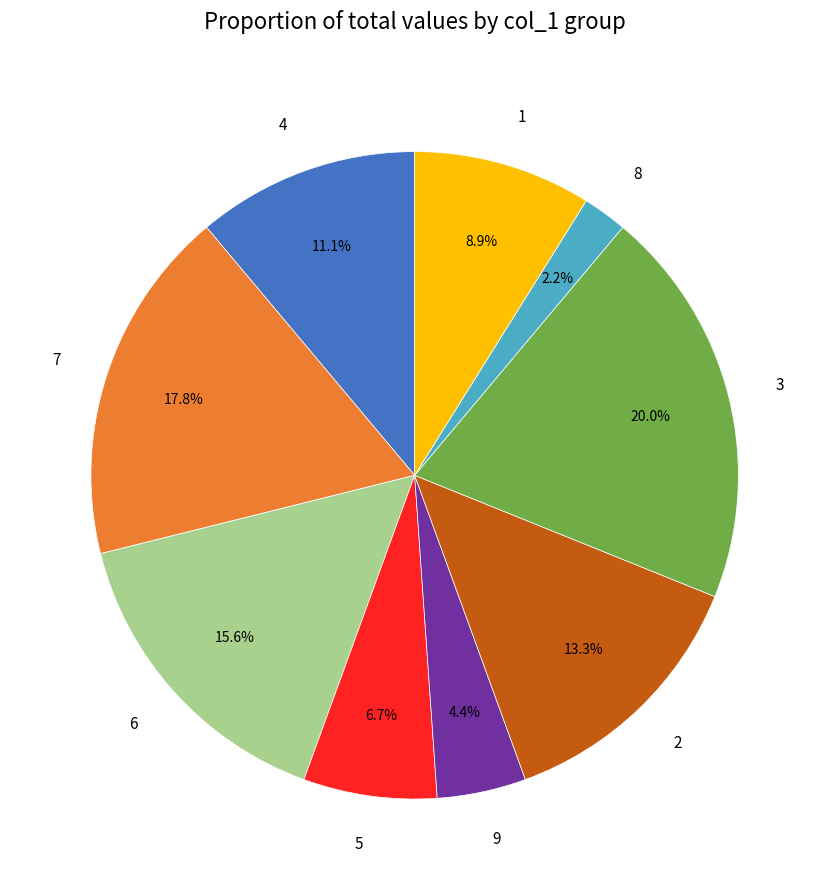

Which slice is the smallest?

8